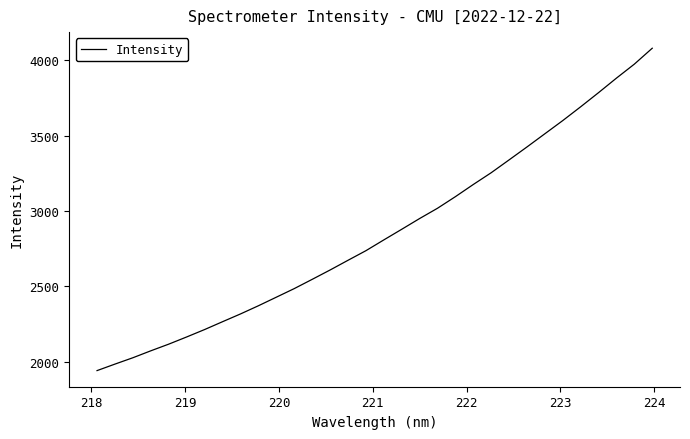

What is the sum of all values?

91431.3